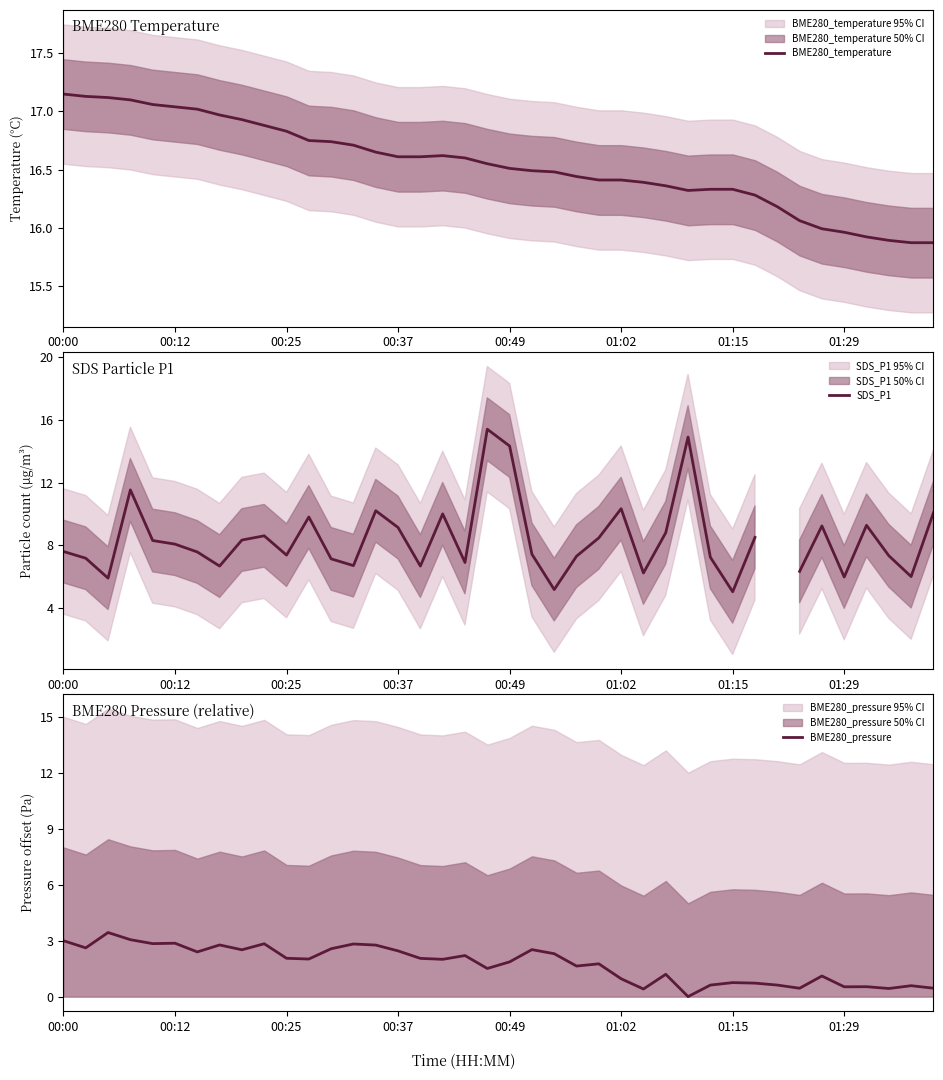

True or false: BME280_temperature and SDS_P1 intersect in this chart.

False